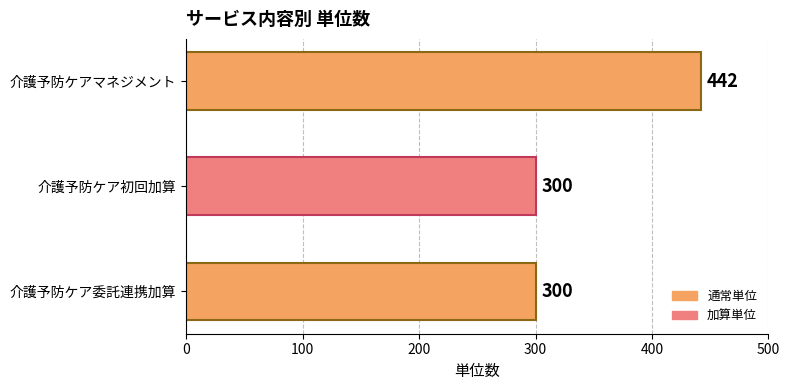

Approximately how many times larger is the value at 介護予防ケアマネジメント compared to 介護予防ケア初回加算?

1.5